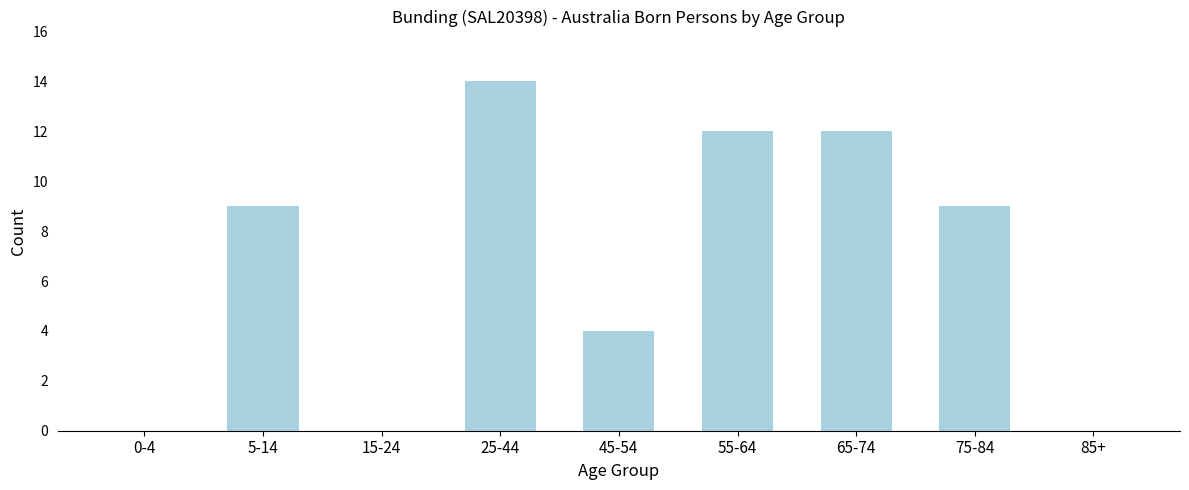

Reading left to right, list all the values displayed in this chart.

0-4=0	5-14=9	15-24=0	25-44=14	45-54=4	55-64=12	65-74=12	75-84=9	85+=0